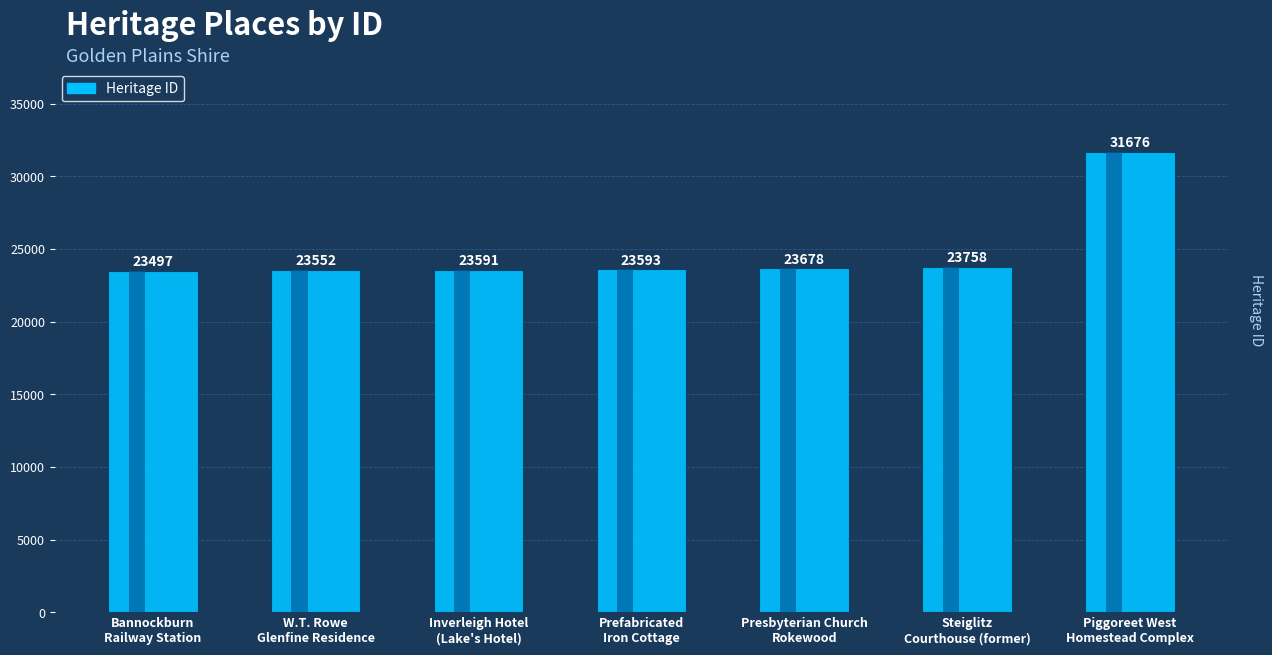

Reading right to left, what are all the values shown in this chart?

Piggoreet West Homestead Complex=31676	Steiglitz Courthouse (former)=23758	Presbyterian Church, Rokewood=23678	Prefabricated Iron Cottage=23593	Inverleigh Hotel (Lake's Hotel)=23591	W.T. Rowe Glenfine Residence=23552	Bannockburn Railway Station=23497